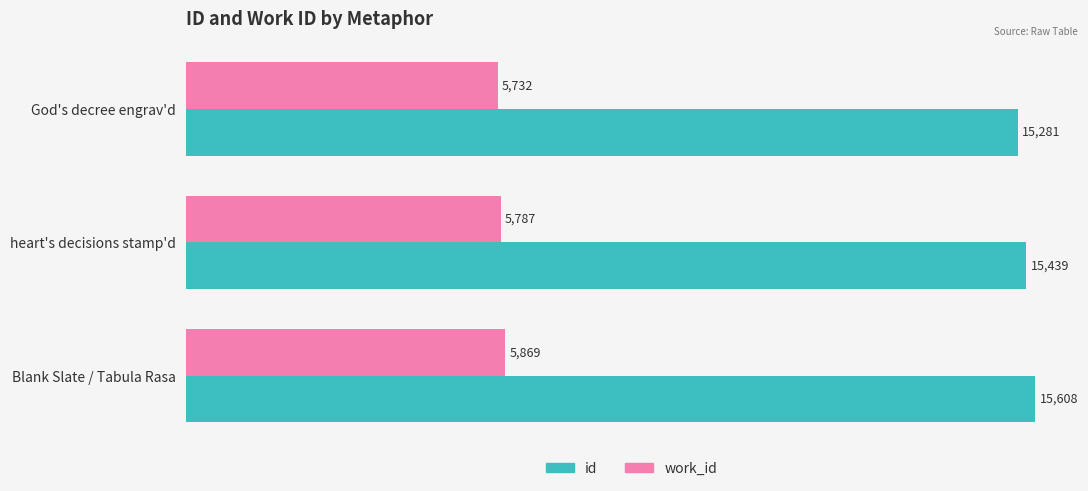

What is the spread (max minus min) of values at heart's decisions stamp'd?

9652